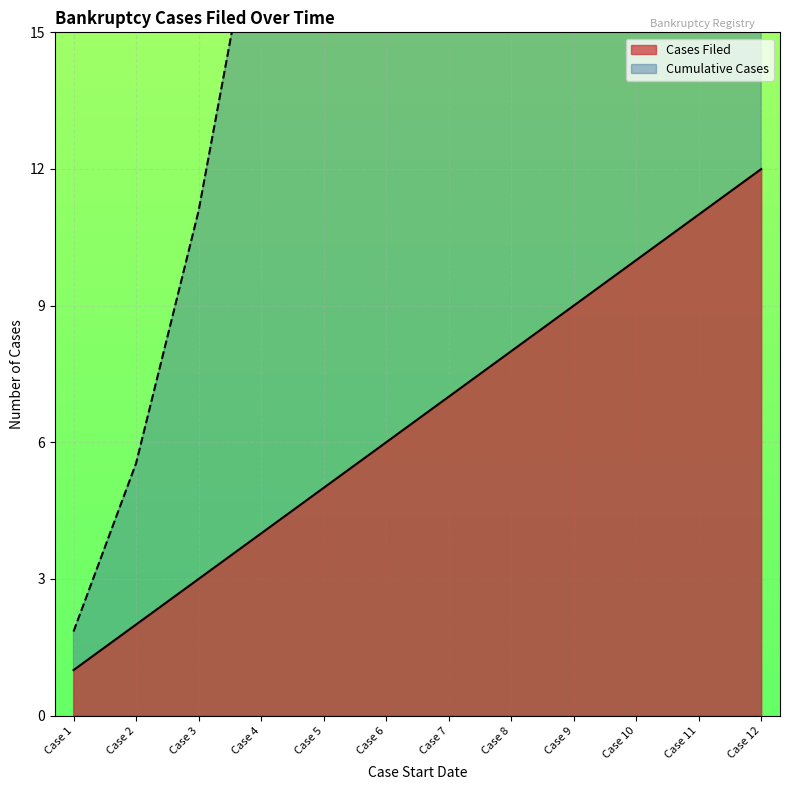

What is the value of the Cumulative Cases point at the 4th from the left?

18.5